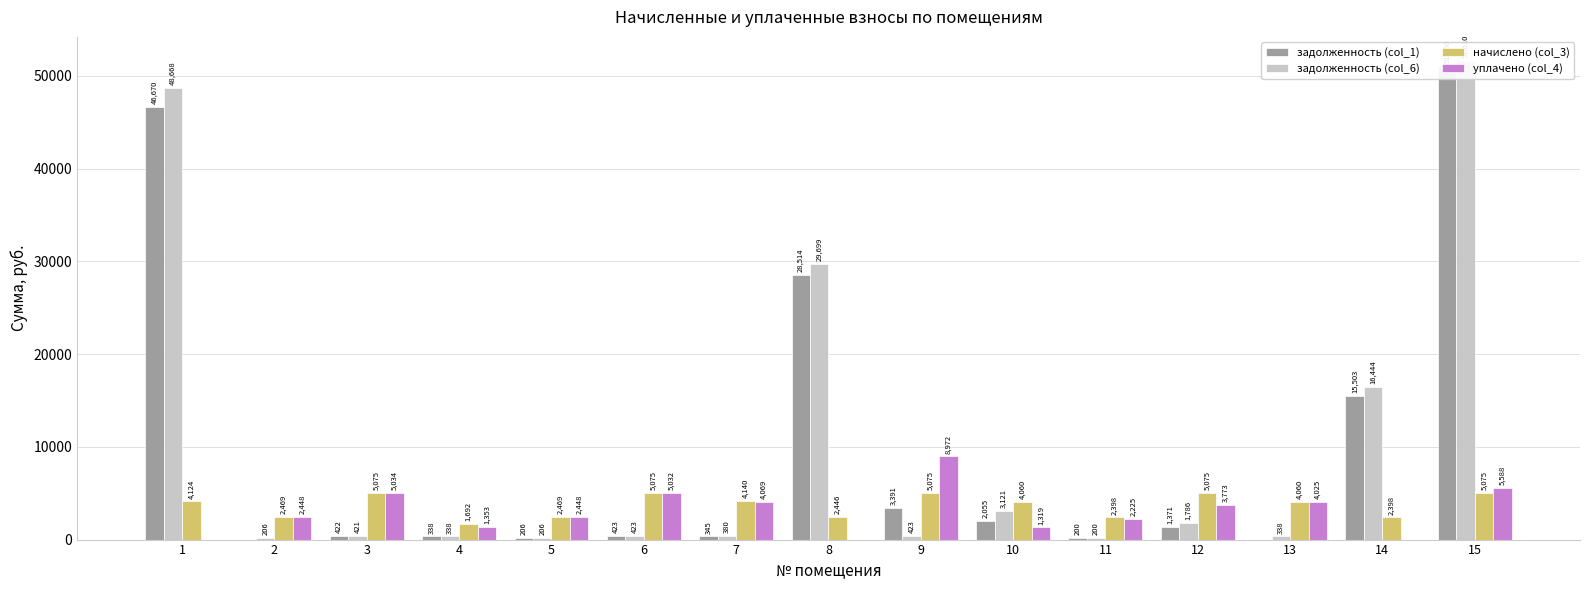

What is the total value across all series at 3?

10952.0